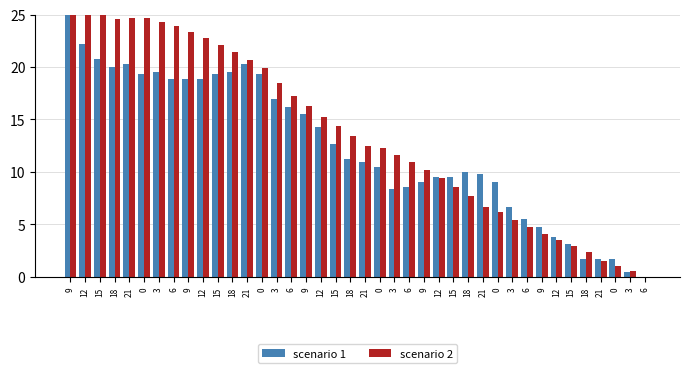

What are all the series names shown in the legend?

scenario 1, scenario 2